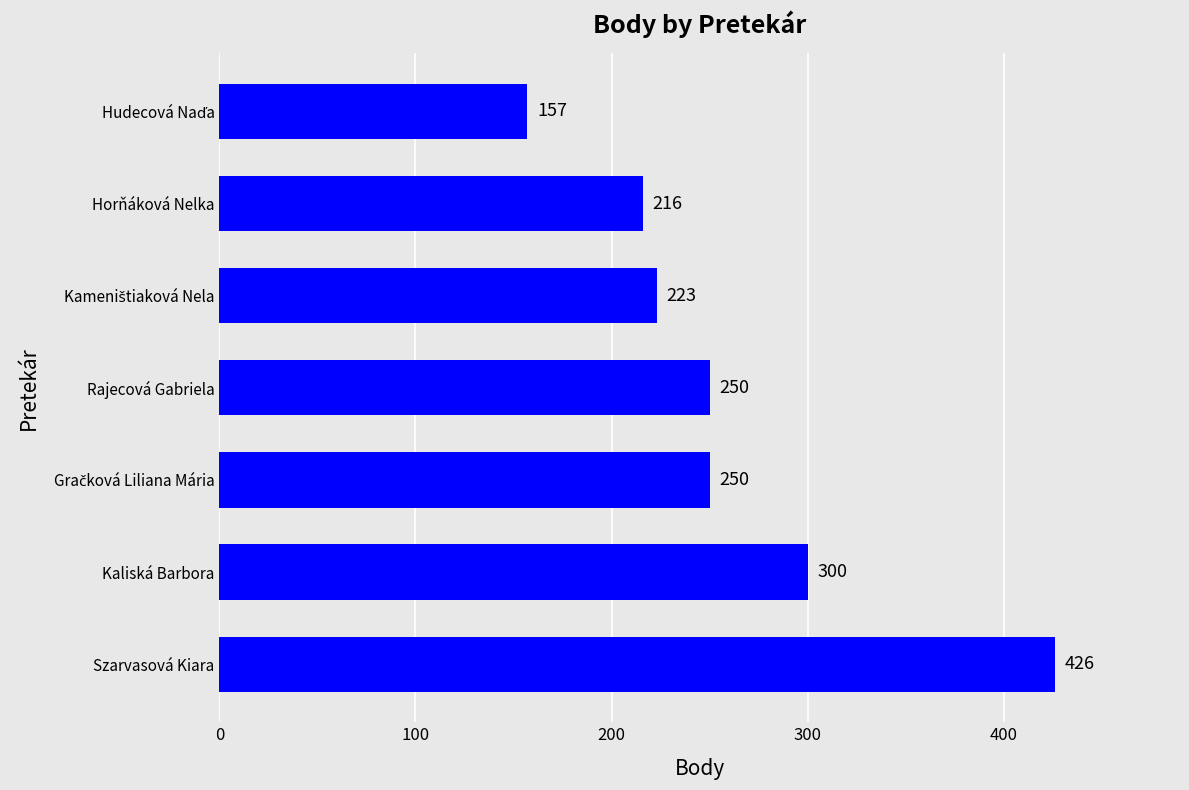

Which has a higher value, Kaliská Barbora or Horňáková Nelka?

Kaliská Barbora